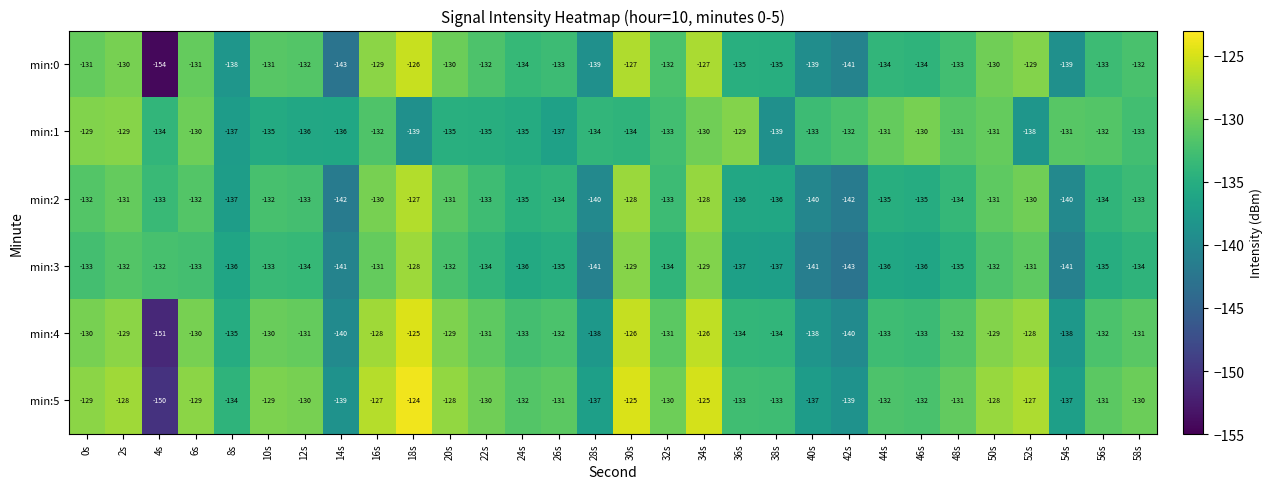

How many data points does each series have?

30